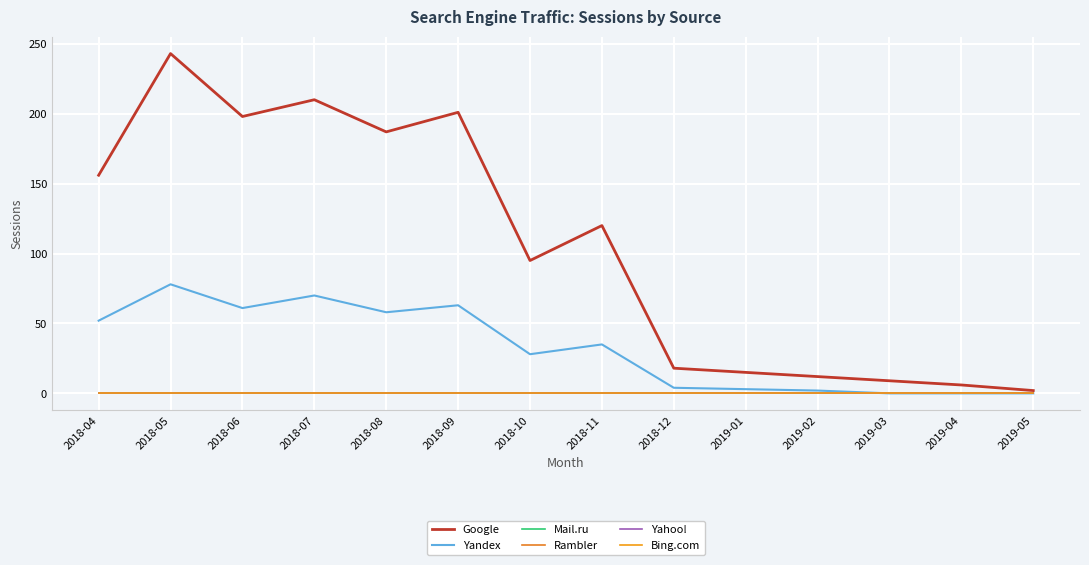

True or false: Yahoo! and Google intersect in this chart.

False